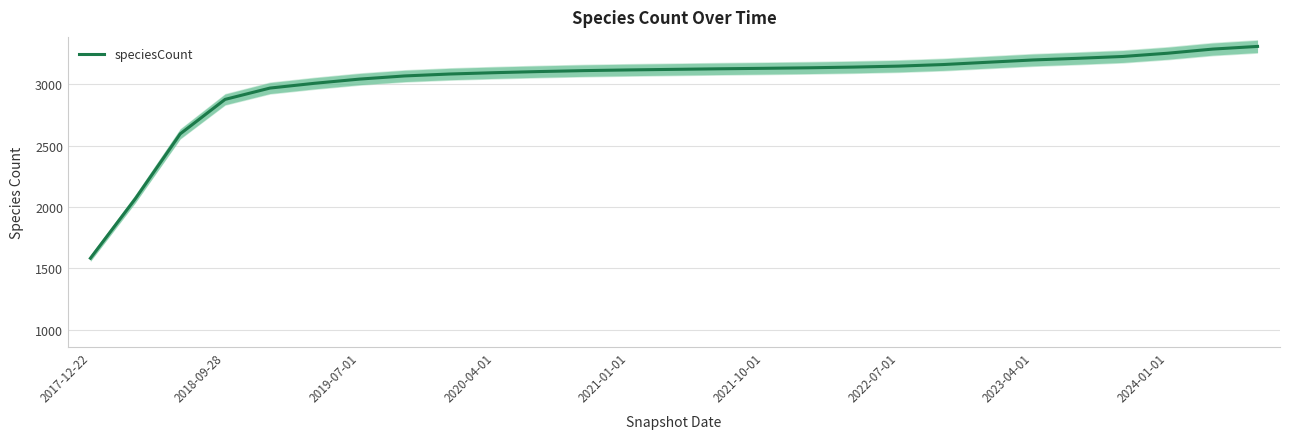

How many series are shown in this chart?

1